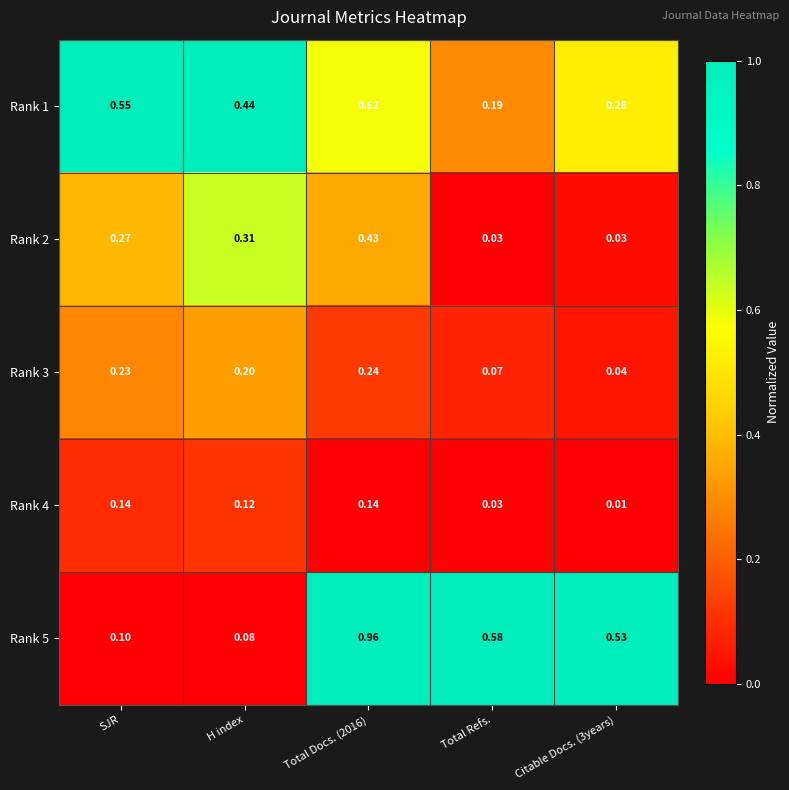

What is the spread (max minus min) of values at Total Docs. (2016)?

0.8